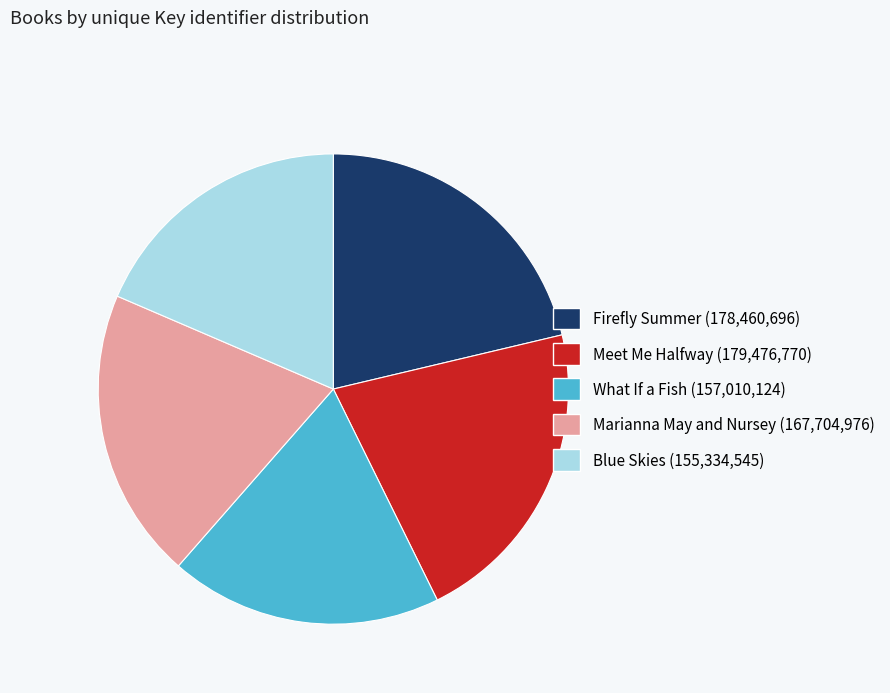

Do What If a Fish and Meet Me Halfway together represent more than half of the pie?

No